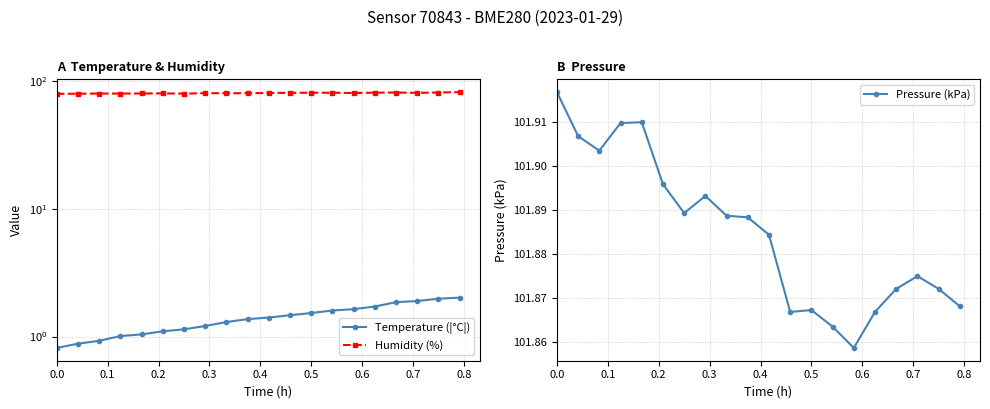

What are all the series names shown in the legend?

Temperature (|°C|), Humidity (%), Pressure (kPa)